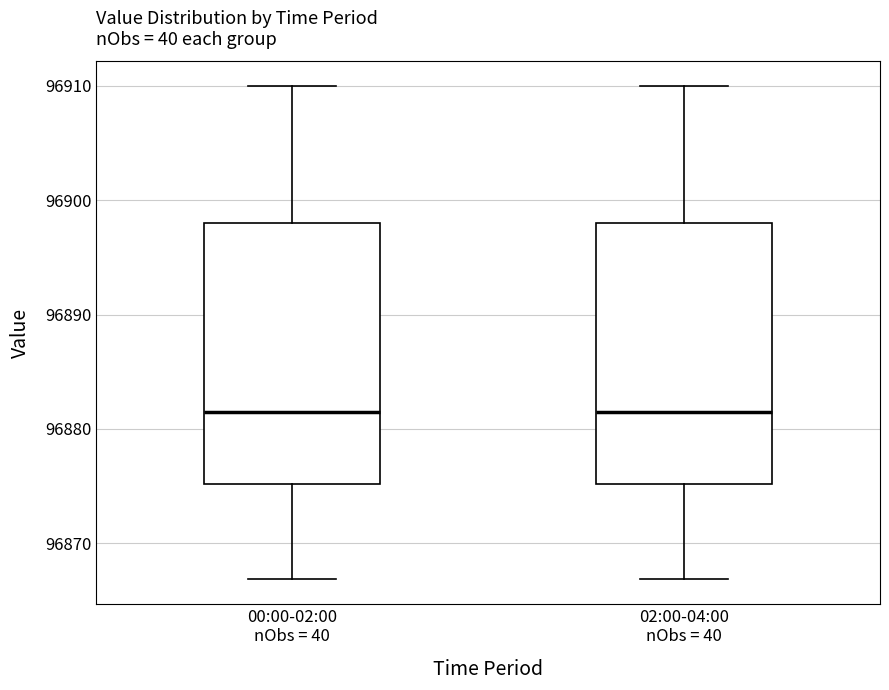

Where does the lower whisker of the box for 02:00-04:00 nObs = 40 end on the y-axis? The values are not printed on the chart, so give them approximately, as read against the axis.

96867